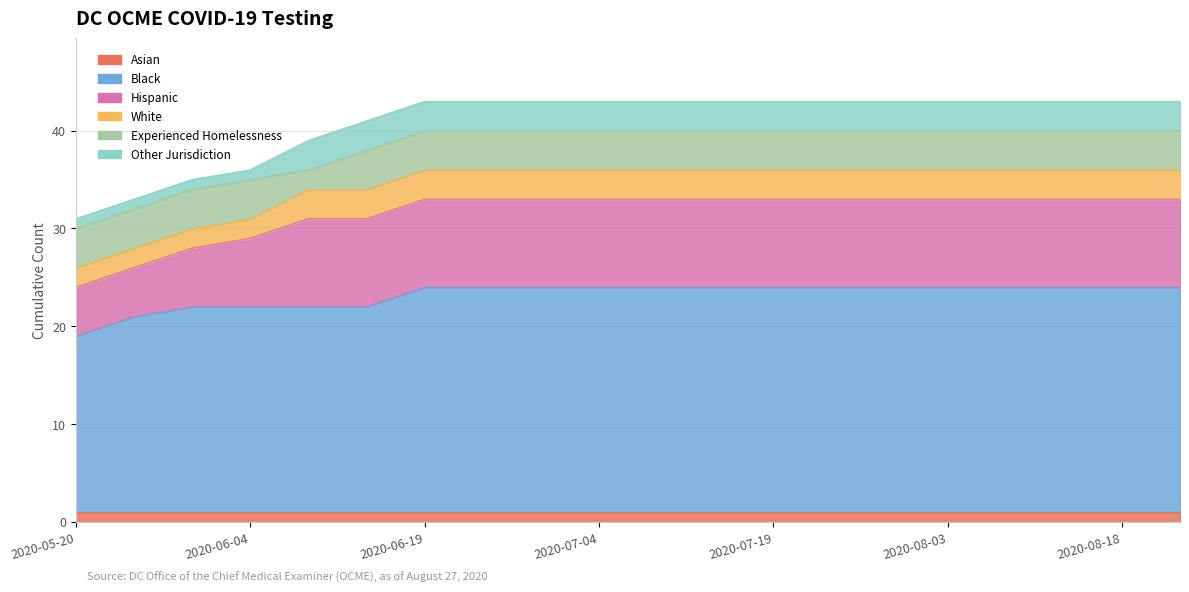

Which series has the largest total across all categories?

Black